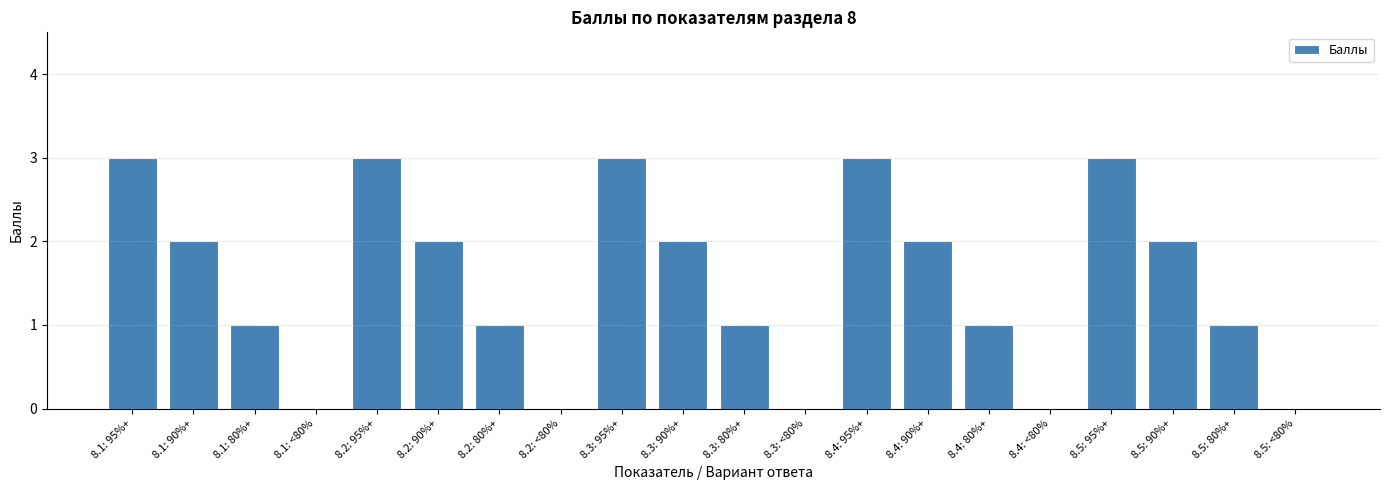

What is the sum of all values?

30